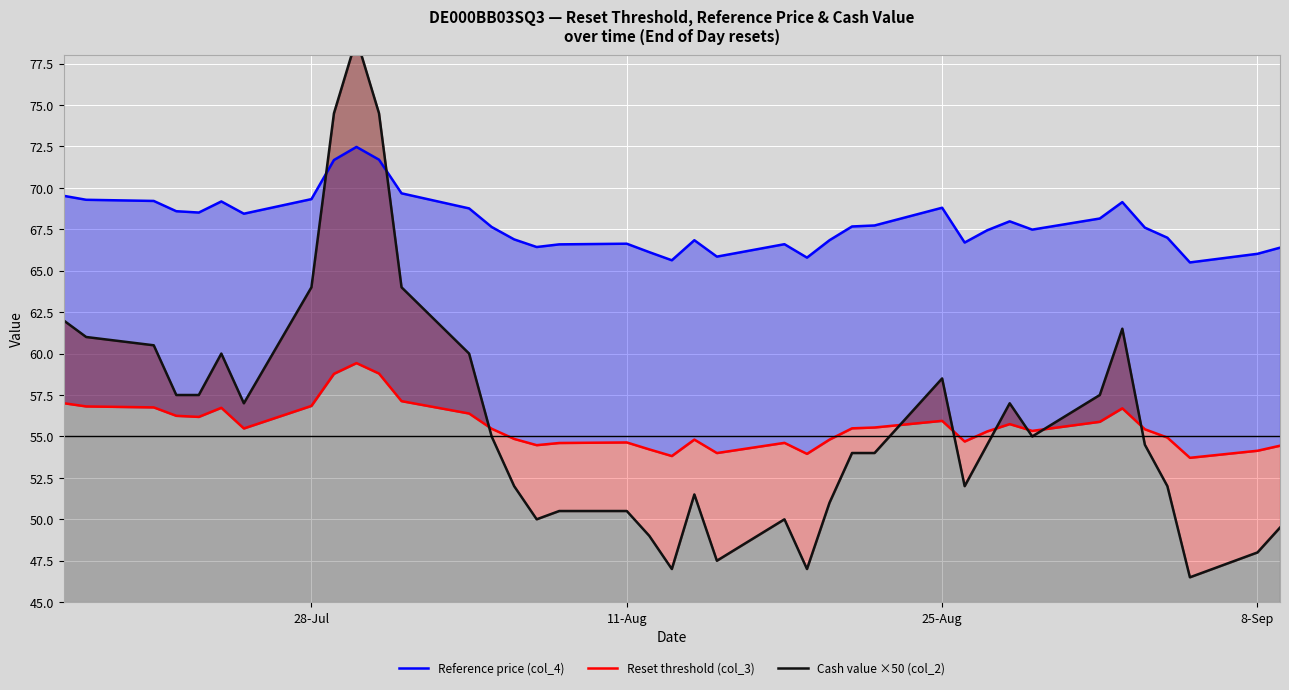

Count the number of categories in the chart.

39